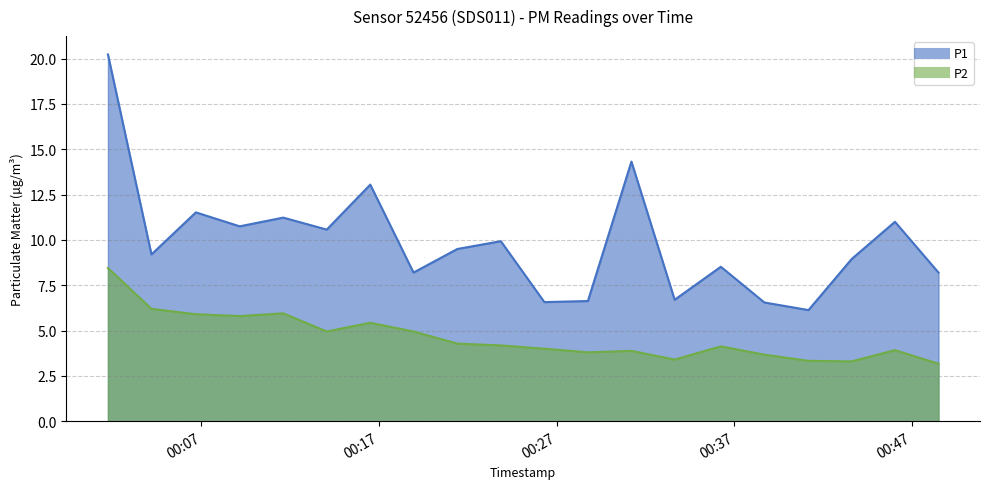

Which category has the lowest value in the P1 series?

2022-12-07T00:41:10